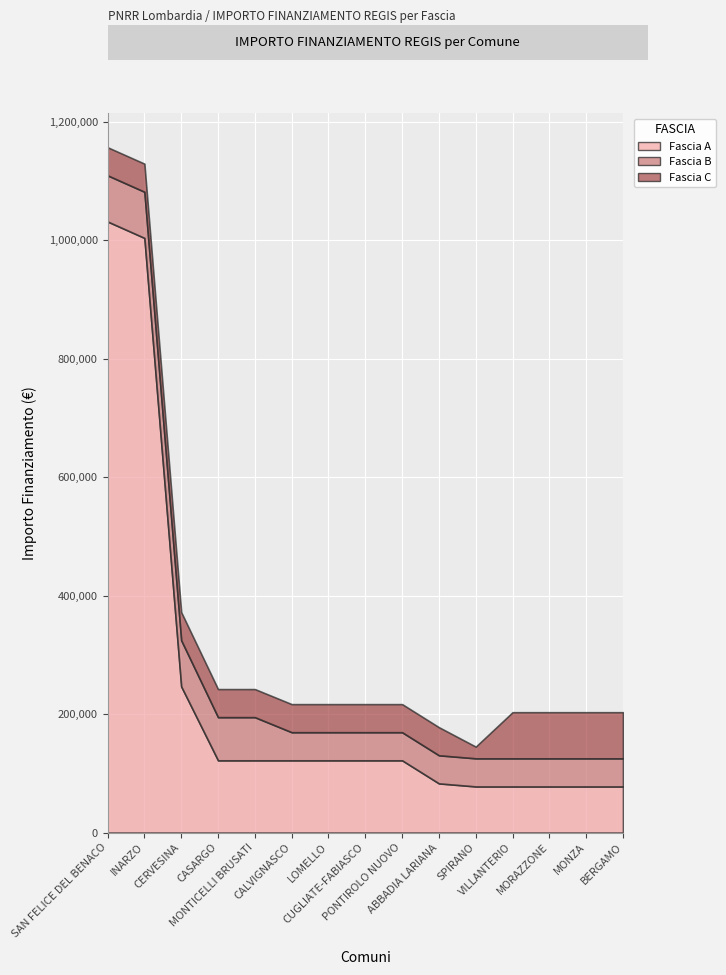

At BERGAMO, list the series in order from largest to smallest.

Fascia A, Fascia C, Fascia B